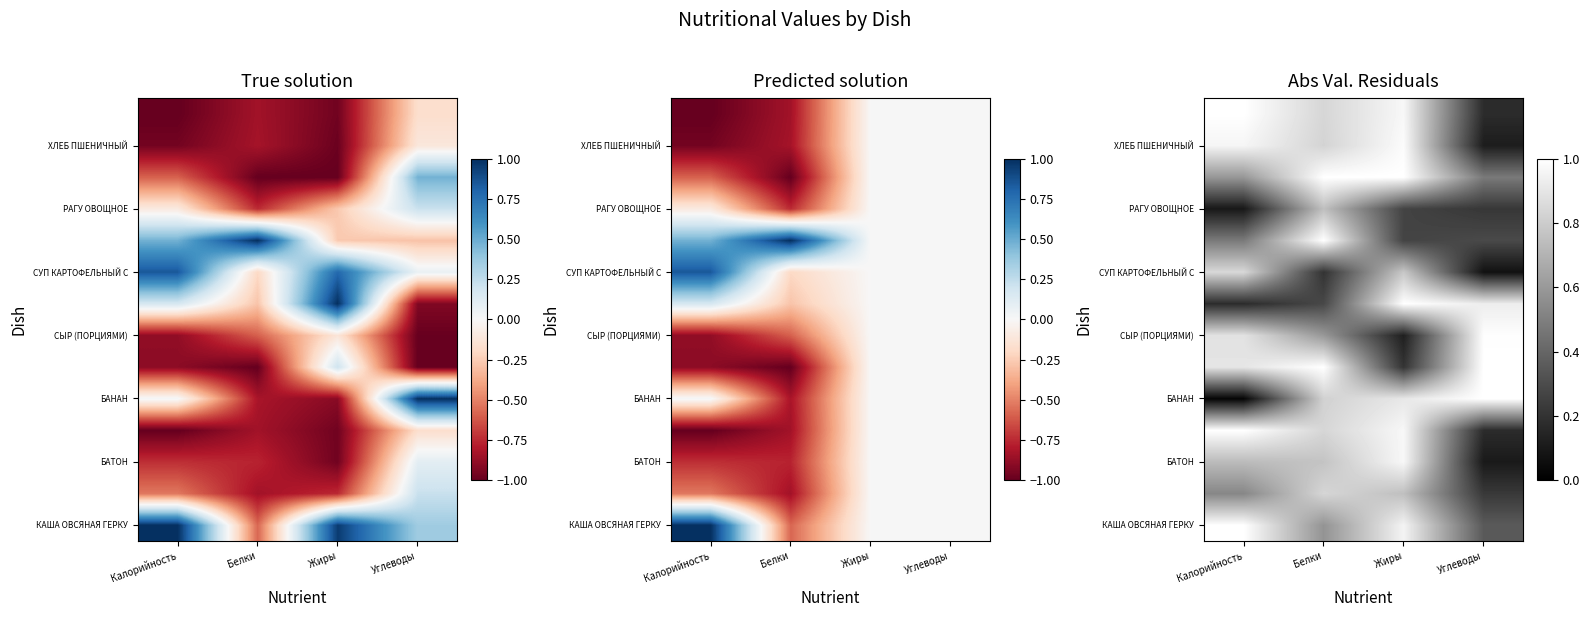

What is the difference between the highest and lowest values at Калорийность?

1.0